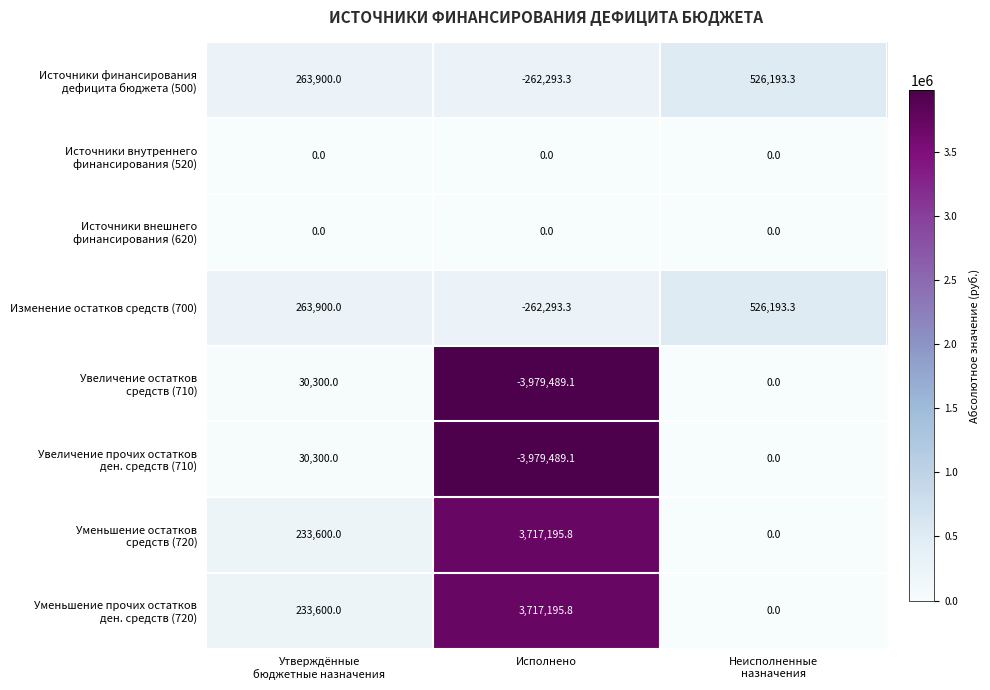

Which label corresponds to the largest value in the chart?

Исполнено